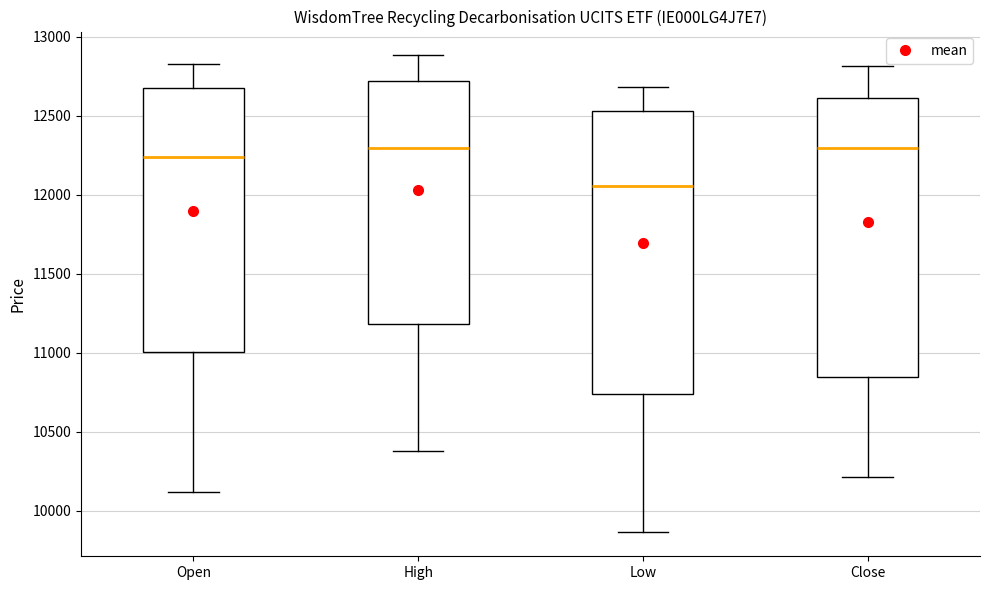

Reading left to right, read every box against the y-axis: the position of its median line, the range the box covers, and the ends of its whiskers. The values are not printed on the chart, so give them approximately, as read against the axis.

Open: median 12250, box 11000 to 12650, whiskers 10100 to 12850
High: median 12300, box 11200 to 12700, whiskers 10400 to 12900
Low: median 12050, box 10750 to 12550, whiskers 9850 to 12700
Close: median 12300, box 10850 to 12600, whiskers 10200 to 12800